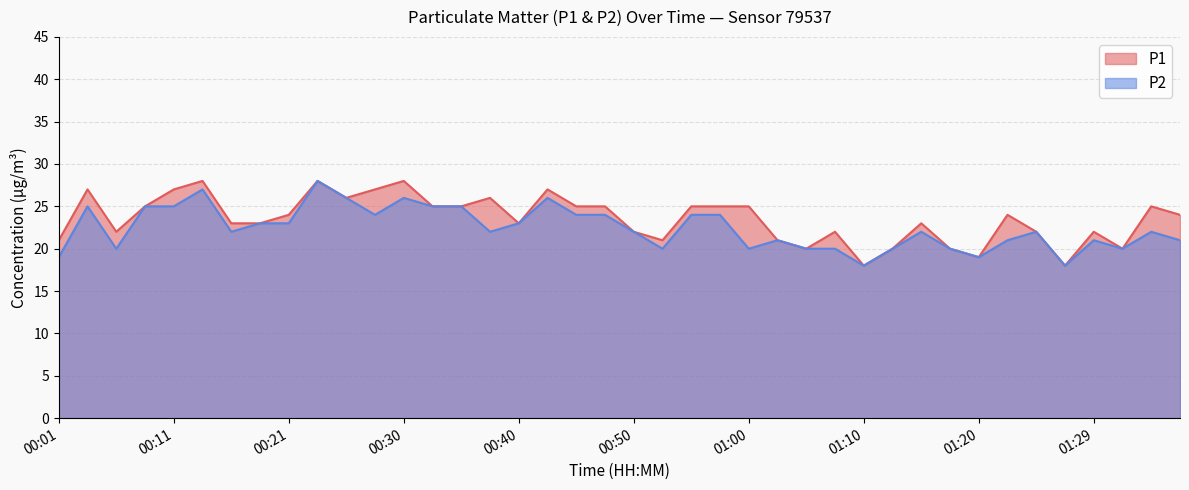

What is the difference between the highest and lowest values at 00:13?

1